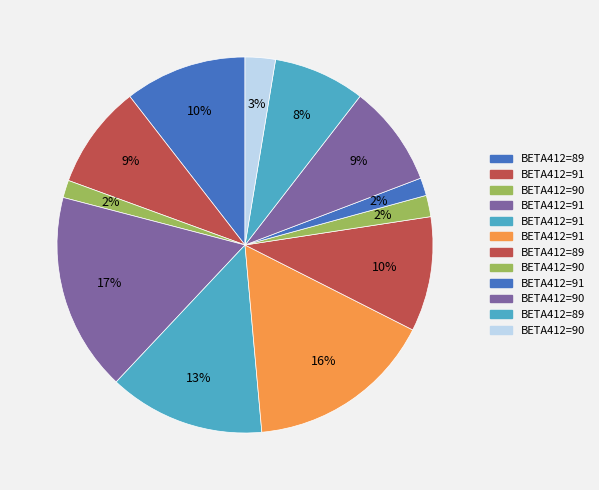

Count the number of slices in the pie.

12